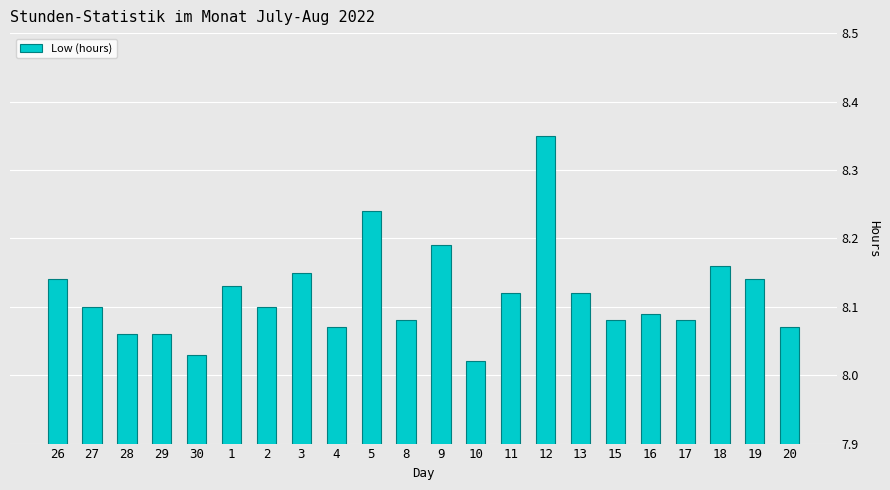

What is the sum of the values at 30 and 28?

16.1